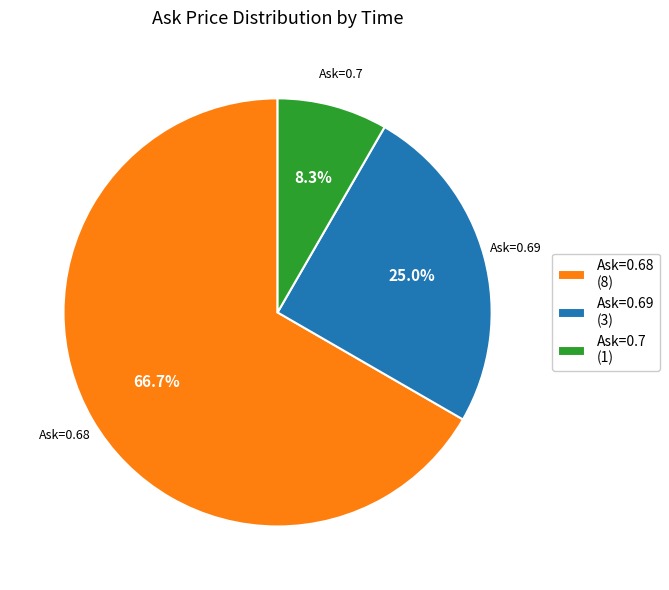

To the nearest percent, what is the average slice percentage?

33%